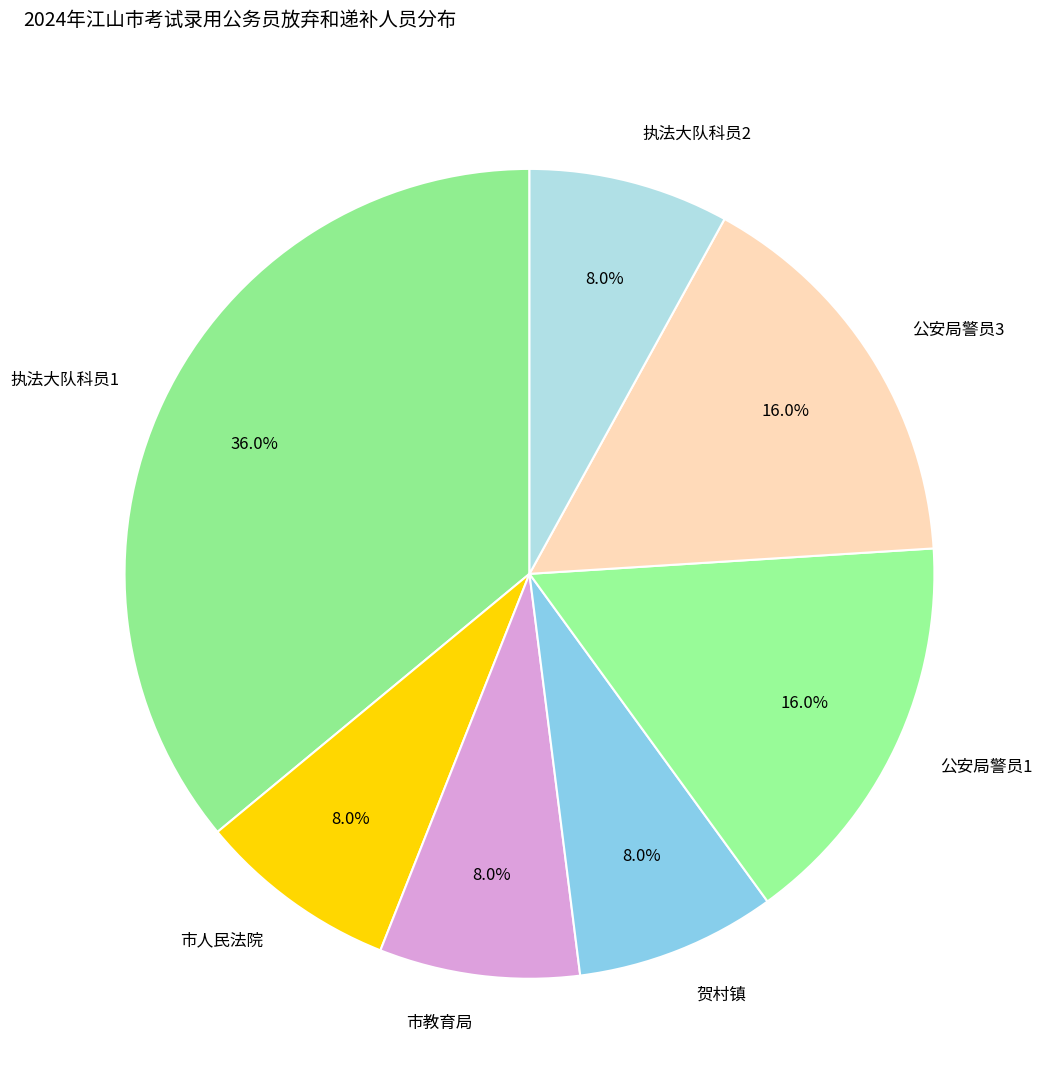

Which has a higher value, 公安局警员1 or 贺村镇?

公安局警员1